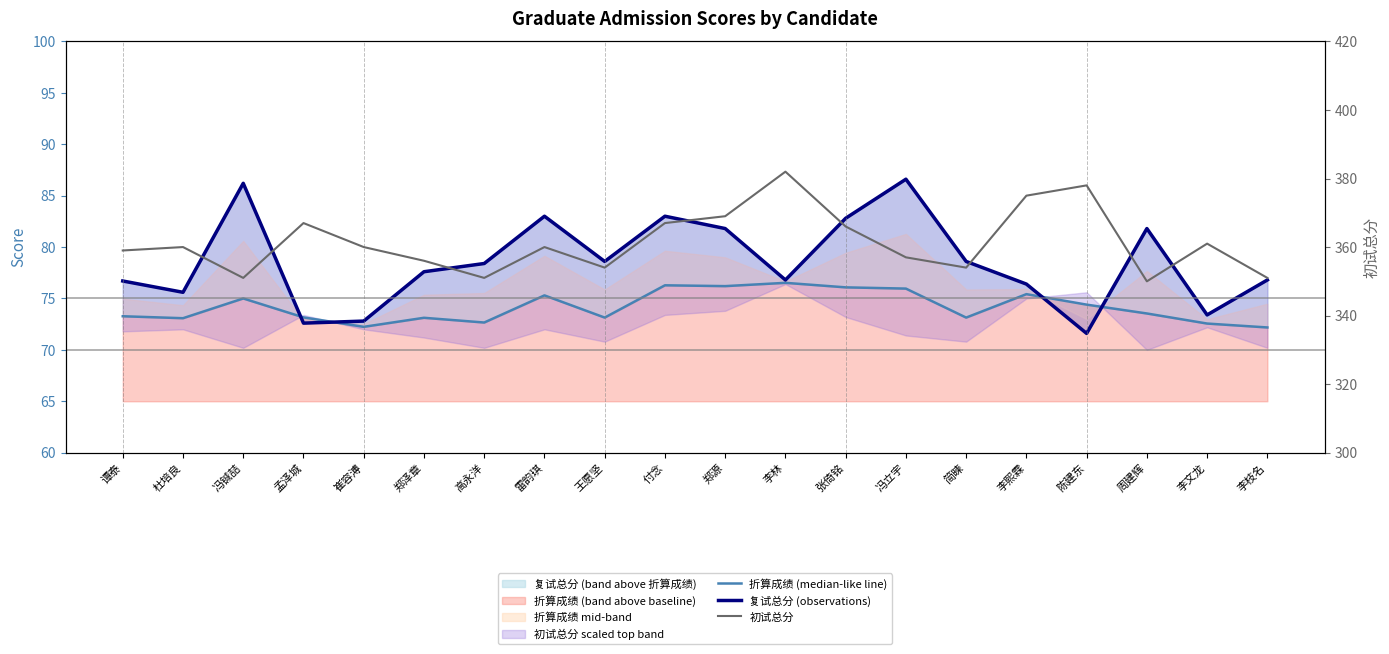

At which label does 复试总分 (observations) first exceed 78?

冯铖喆